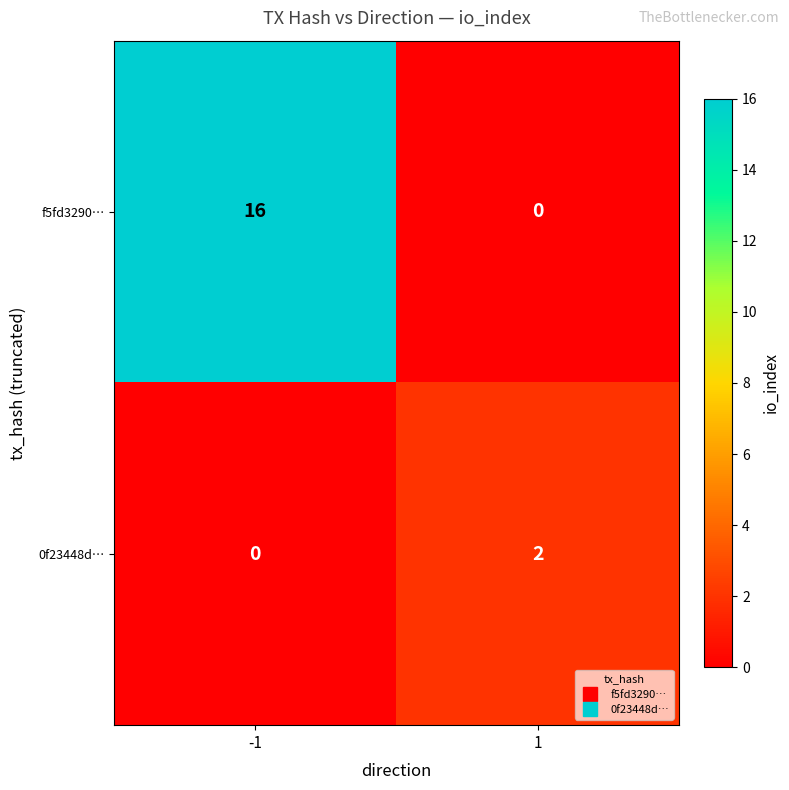

What is the sum of all f5fd3290… values?

16